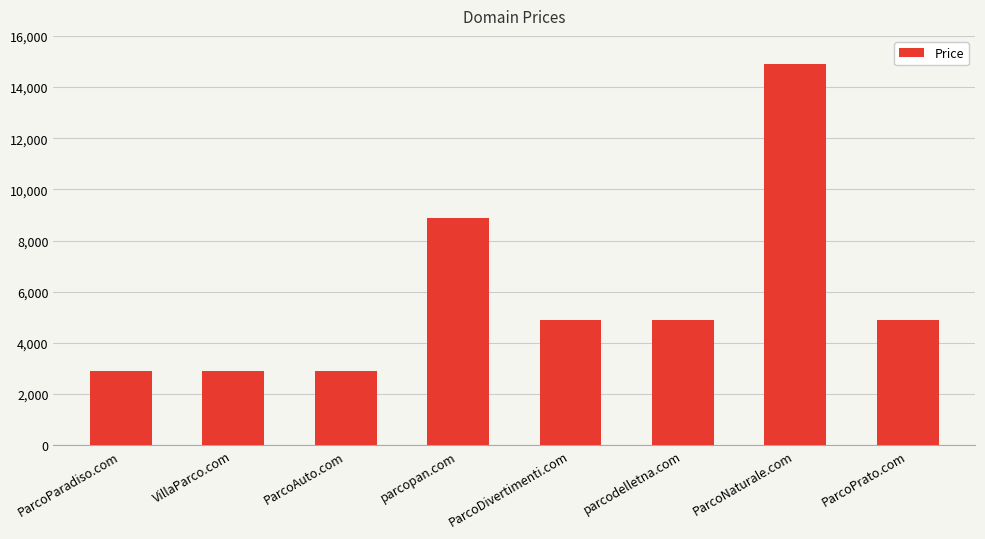

What is the sum of all values?

47104